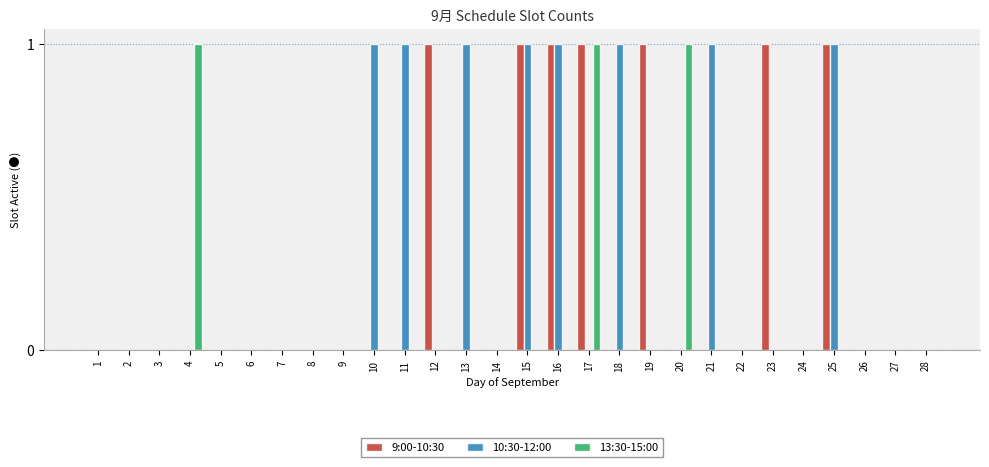

Are the bars horizontal?

No